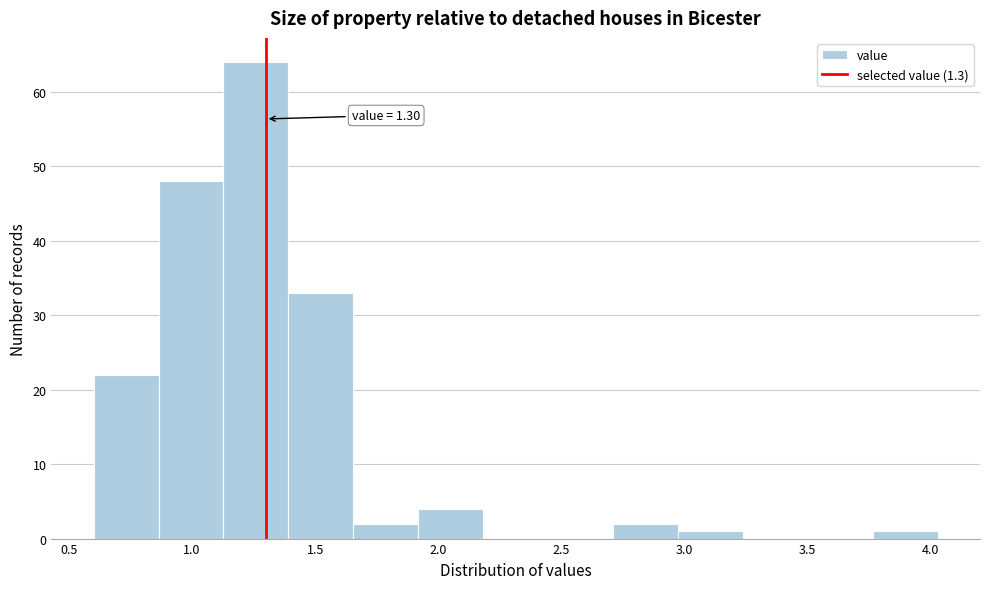

Which range on the x-axis has the tallest bar?

1.15 to 1.40